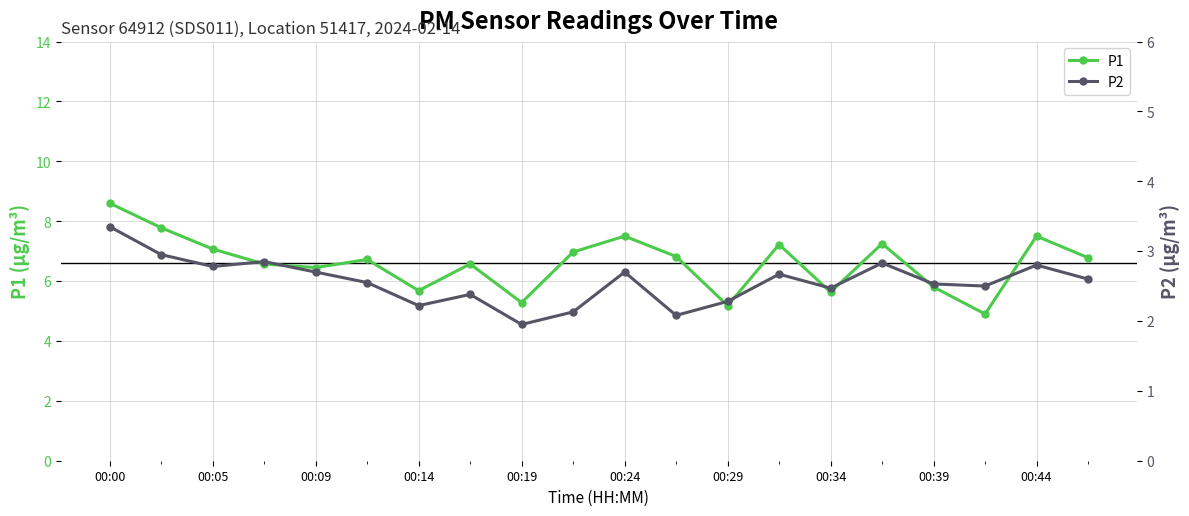

At which label does P1 reach its peak?

00:00